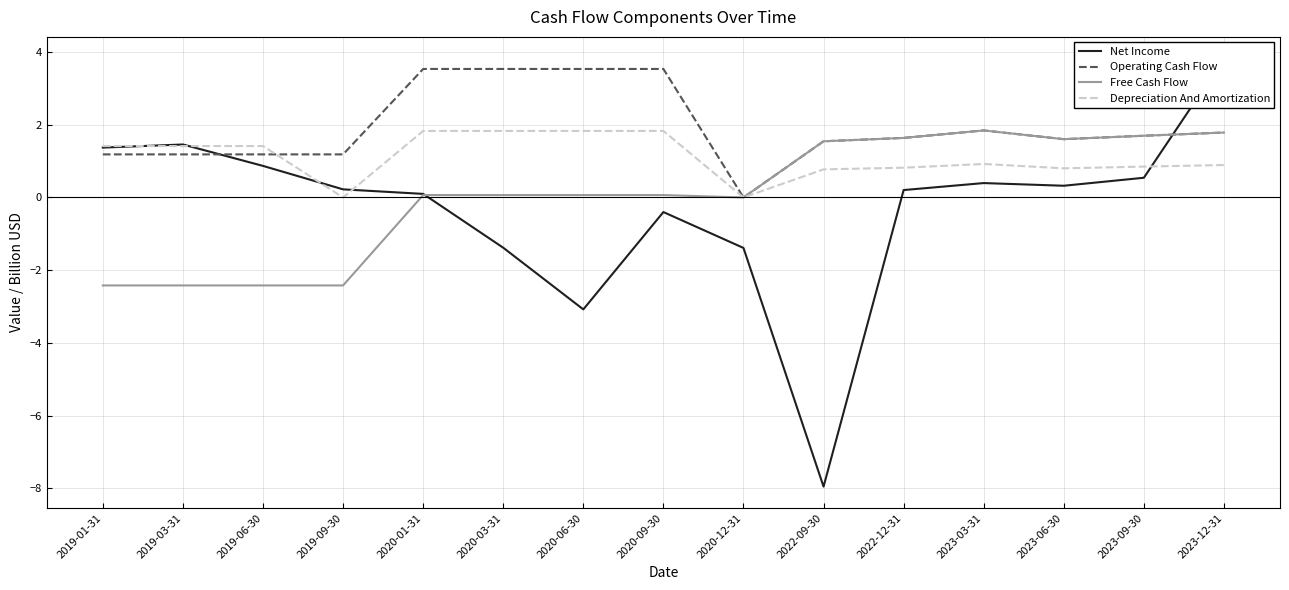

Reading left to right, what are all the values shown in this chart?

Net Income: 2019-01-31=1.4	2019-03-31=1.5	2019-06-30=0.9	2019-09-30=0.2	2020-01-31=0.1	2020-03-31=-1.4	2020-06-30=-3.1	2020-09-30=-0.4	2020-12-31=-1.4	2022-09-30=-8.0	2022-12-31=0.2	2023-03-31=0.4	2023-06-30=0.3	2023-09-30=0.5	2023-12-31=3.8
Operating Cash Flow: 2019-01-31=1.2	2019-03-31=1.2	2019-06-30=1.2	2019-09-30=1.2	2020-01-31=3.5	2020-03-31=3.5	2020-06-30=3.5	2020-09-30=3.5	2020-12-31=0.0	2022-09-30=1.5	2022-12-31=1.6	2023-03-31=1.8	2023-06-30=1.6	2023-09-30=1.7	2023-12-31=1.8
Free Cash Flow: 2019-01-31=-2.4	2019-03-31=-2.4	2019-06-30=-2.4	2019-09-30=-2.4	2020-01-31=0.1	2020-03-31=0.1	2020-06-30=0.1	2020-09-30=0.1	2020-12-31=0.0	2022-09-30=1.5	2022-12-31=1.6	2023-03-31=1.8	2023-06-30=1.6	2023-09-30=1.7	2023-12-31=1.8
Depreciation And Amortization: 2019-01-31=1.4	2019-03-31=1.4	2019-06-30=1.4	2019-09-30=0.0	2020-01-31=1.8	2020-03-31=1.8	2020-06-30=1.8	2020-09-30=1.8	2020-12-31=0.0	2022-09-30=0.8	2022-12-31=0.8	2023-03-31=0.9	2023-06-30=0.8	2023-09-30=0.8	2023-12-31=0.9